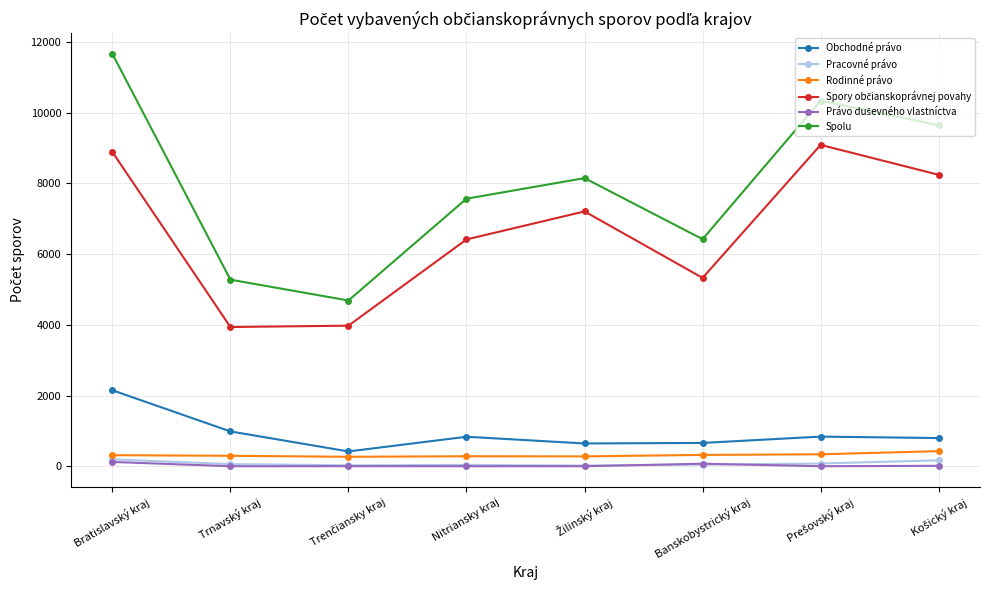

At which category is the sum across all series the highest?

Bratislavský kraj